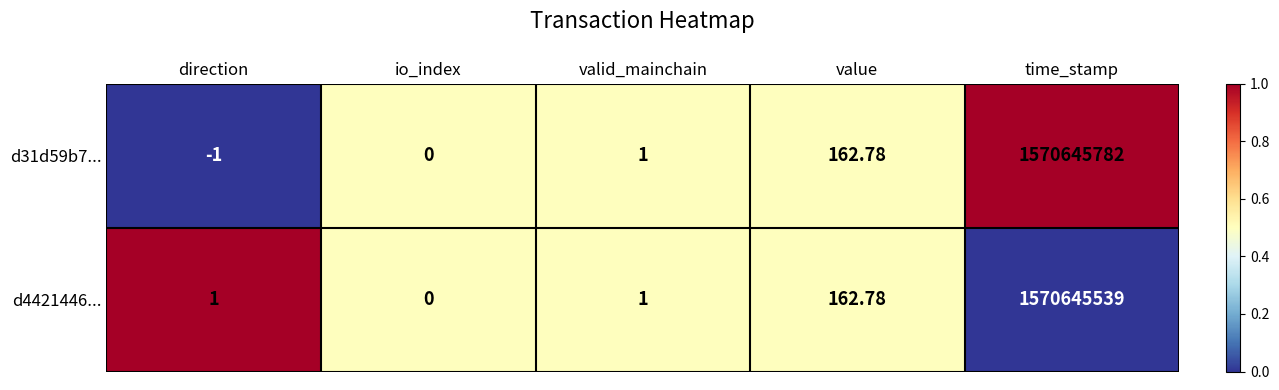

Where is d31d59b7... nearest to the value 785322890?

value